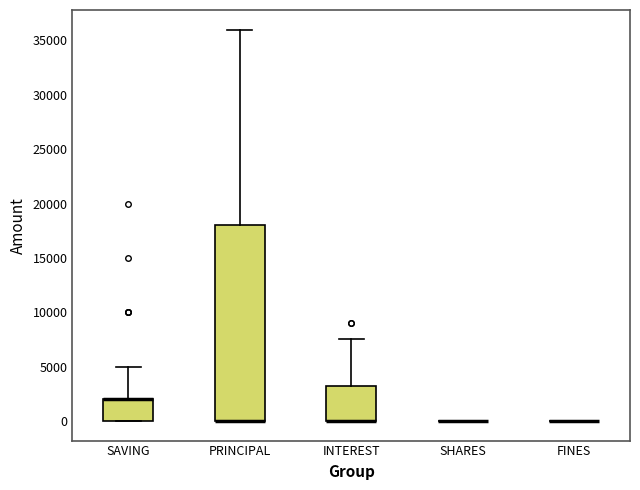

Reading left to right, read every box against the y-axis: the position of its median line, the range the box covers, and the ends of its whiskers. The values are not printed on the chart, so give them approximately, as read against the axis.

SAVING: median 2000 (drawn on the box's upper edge), box 0 to 2000, whiskers 0 to 5000
PRINCIPAL: median 0 (drawn on the box's lower edge), box 0 to 18000, whiskers 0 to 36000
INTEREST: median 0 (drawn on the box's lower edge), box 0 to 3000, whiskers 0 to 7500
SHARES: box collapsed to a line at 0, whiskers 0 to 0
FINES: box collapsed to a line at 0, whiskers 0 to 0